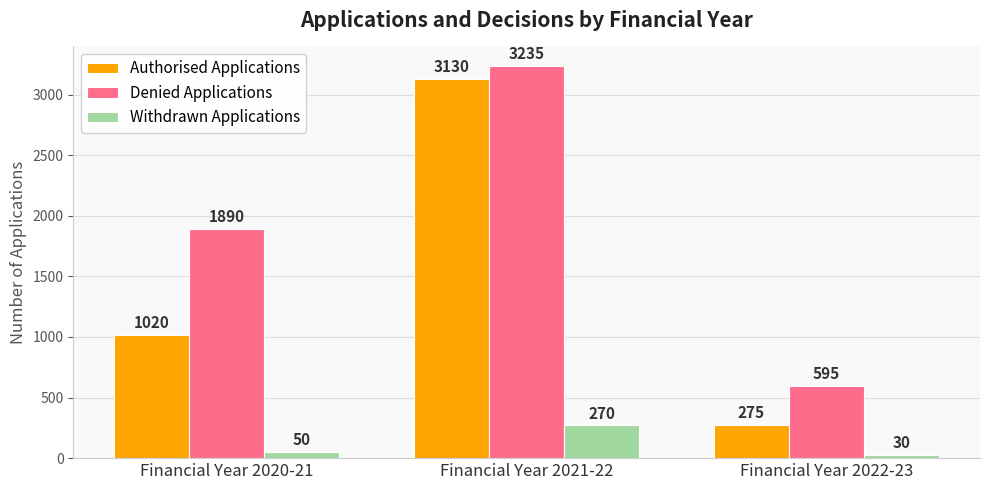

Which series has the largest range (max minus min)?

Authorised Applications